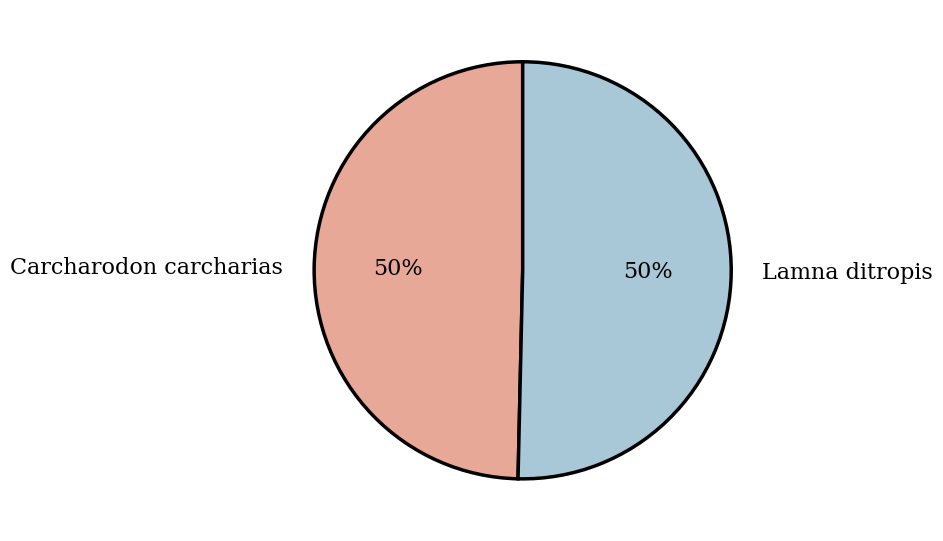

True or false: Lamna ditropis accounts for 50% of the total.

True